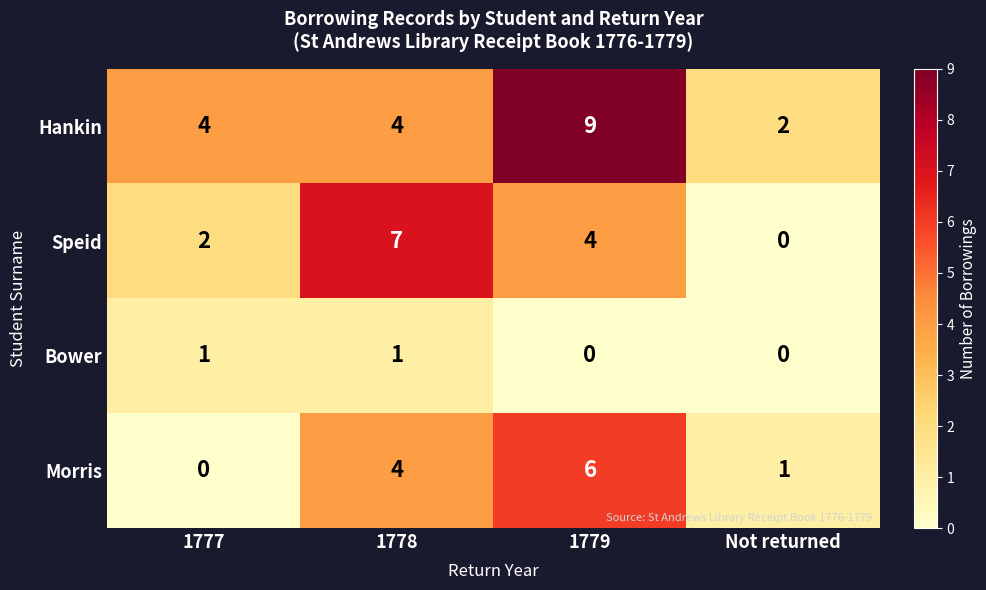

At which label does Hankin reach its minimum?

Not returned